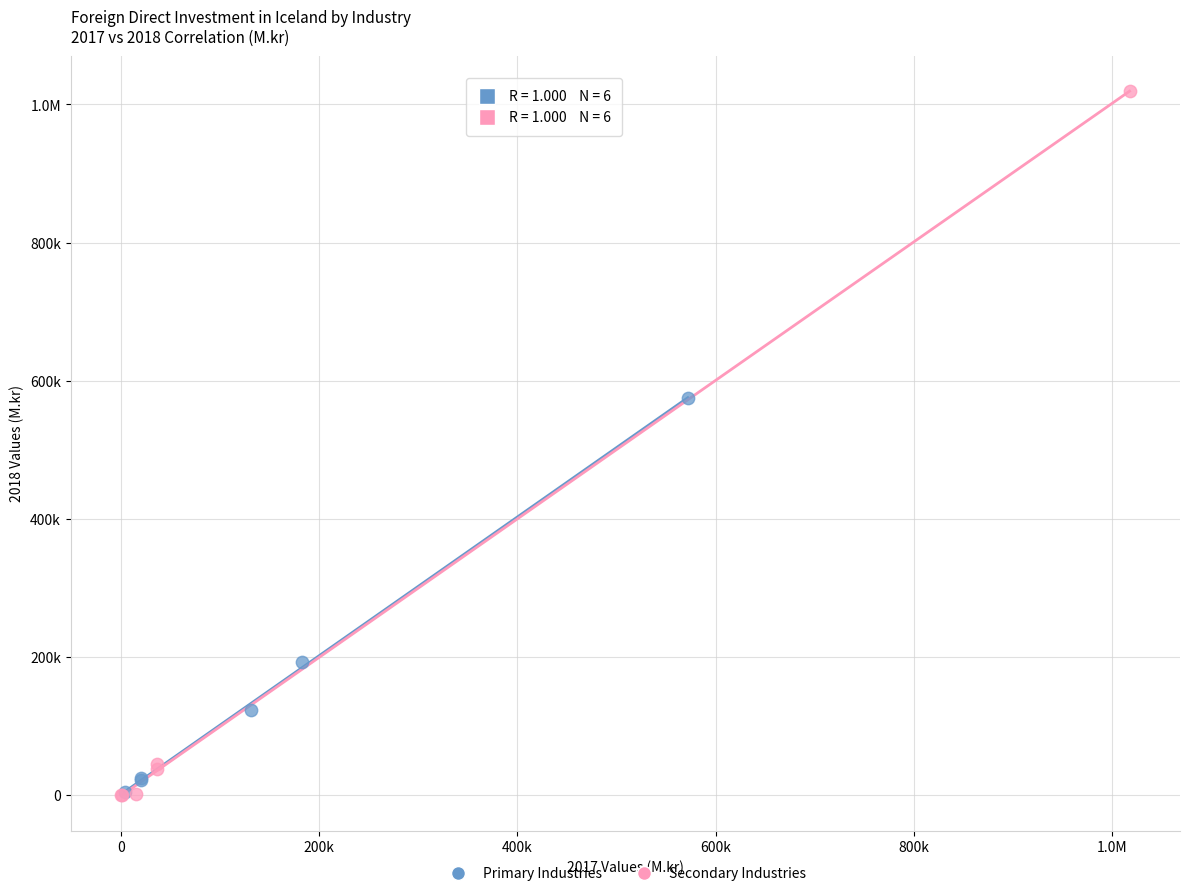

What are all the series names shown in the legend?

Primary Industries, Secondary Industries